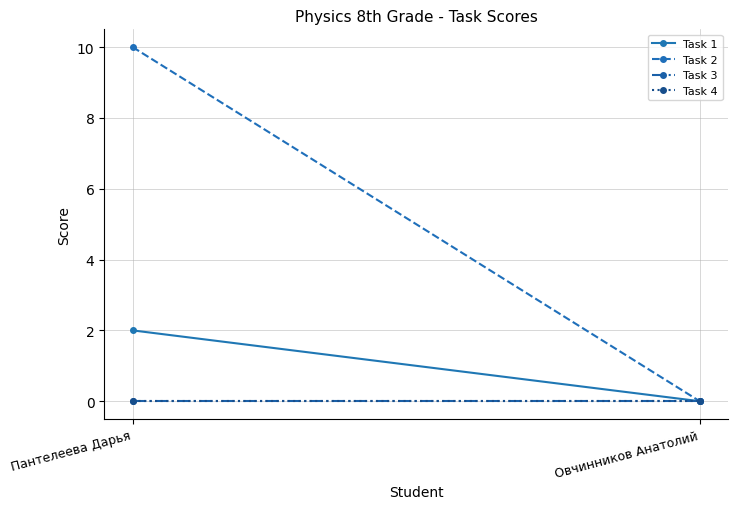

What are all the series names shown in the legend?

Task 1, Task 2, Task 3, Task 4